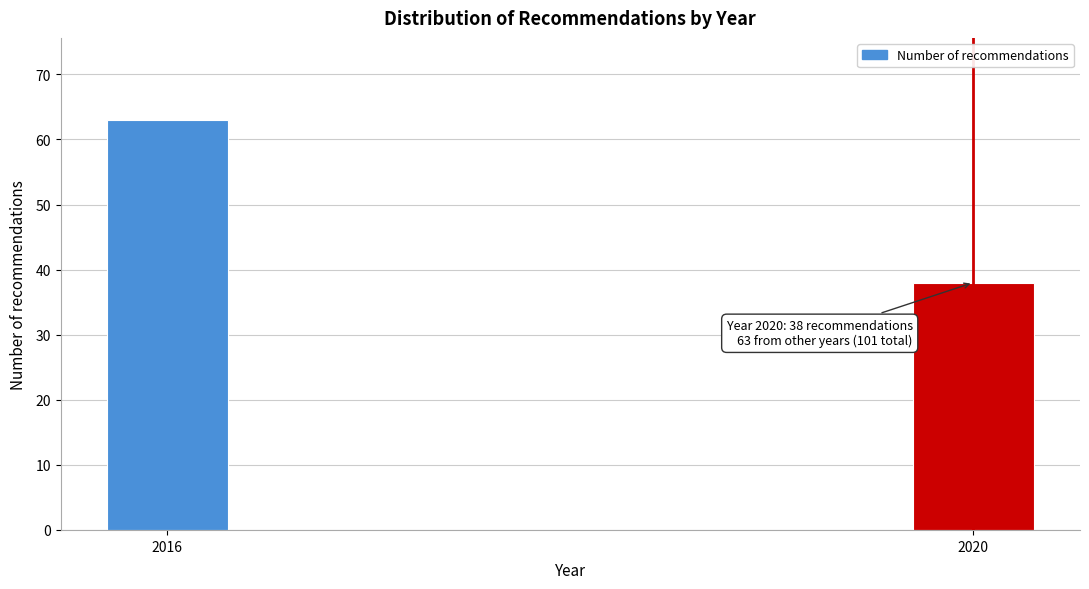

Reading right to left, what are all the values shown in this chart?

38	63